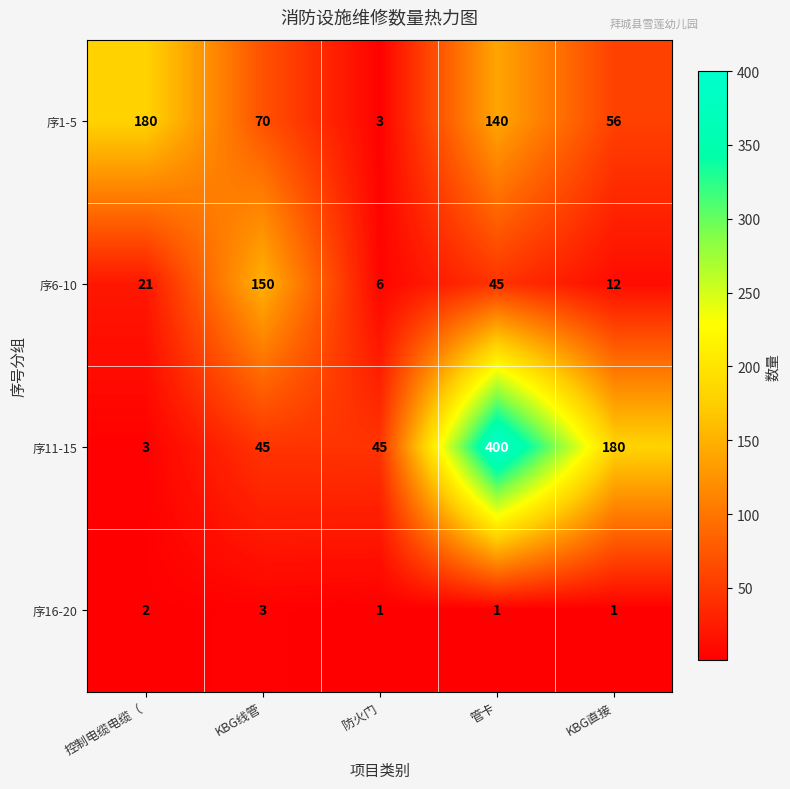

Which category has the highest value across all series?

管卡